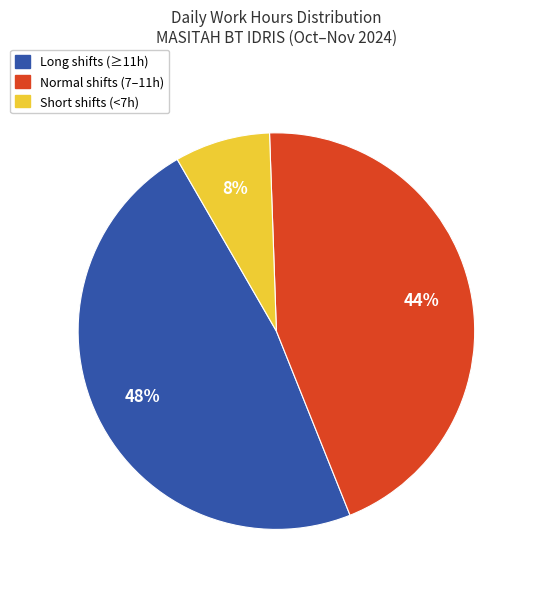

Does any single category account for the majority?

No